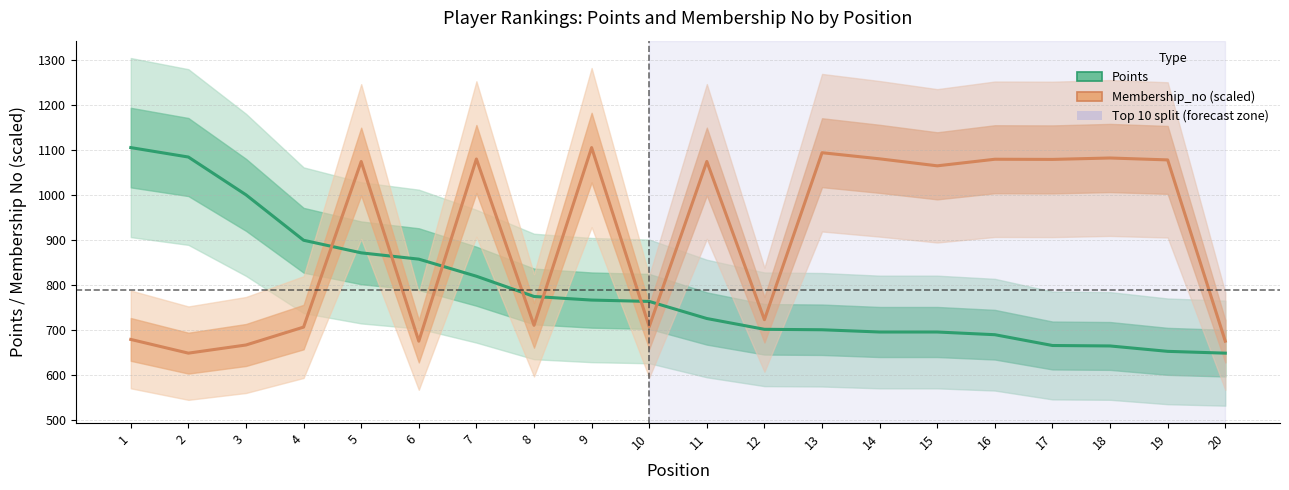

How many data points in Membership_no (scaled) are less than 1075?

10